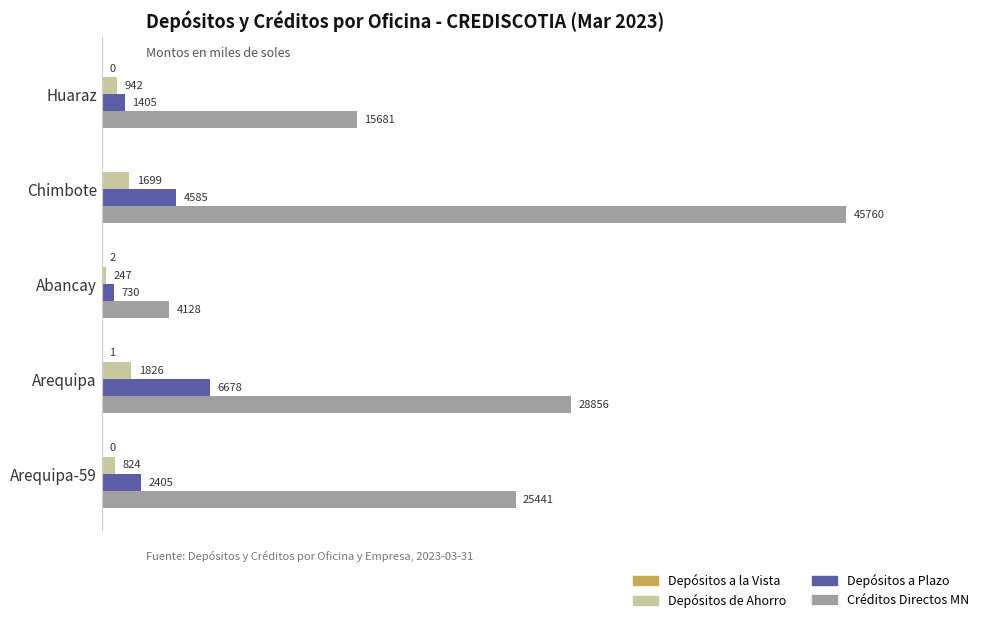

Which series changed the most between Huaraz and Abancay?

Créditos Directos MN